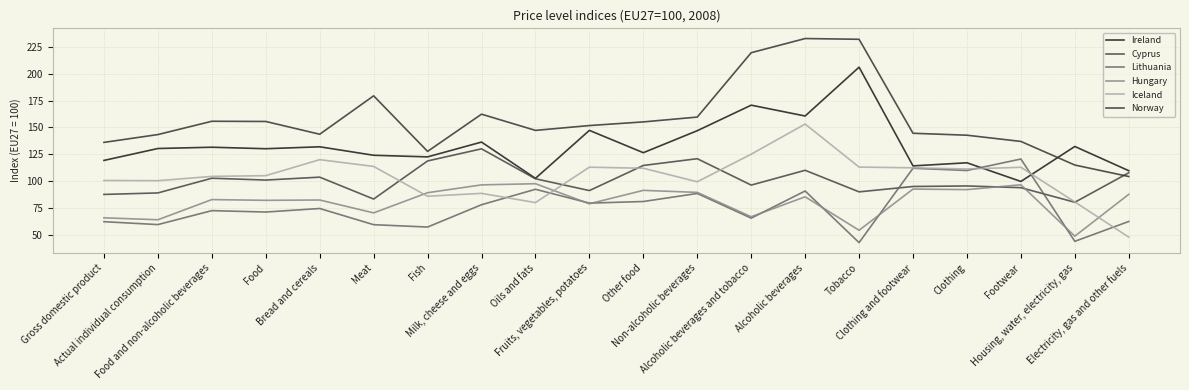

Which series ends up on top after the final intersection of Iceland and Lithuania?

Lithuania